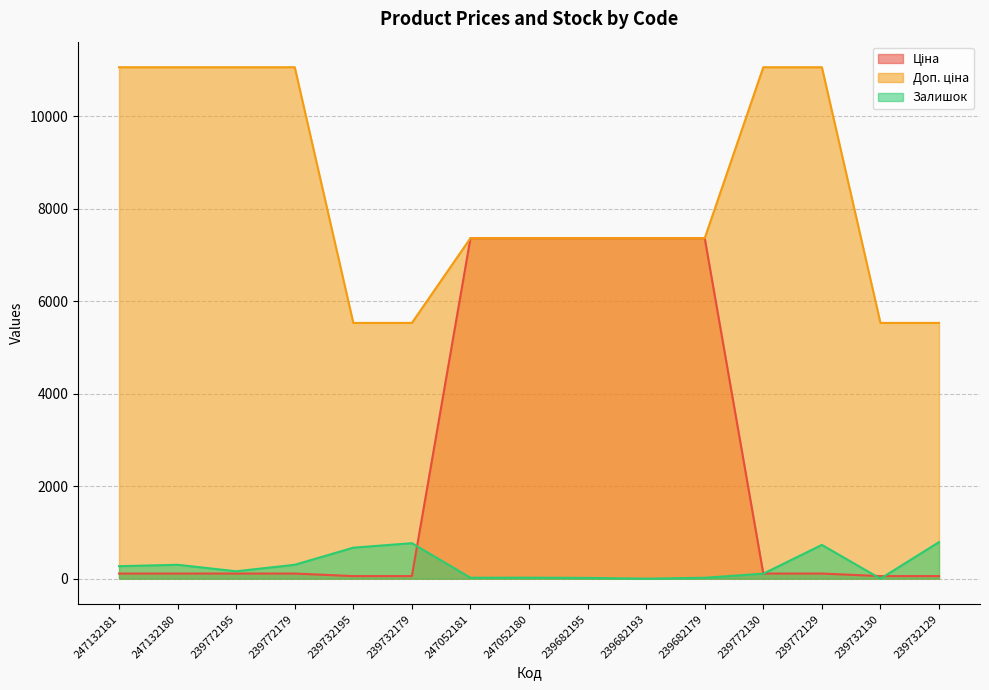

How many lines are shown in the chart?

3